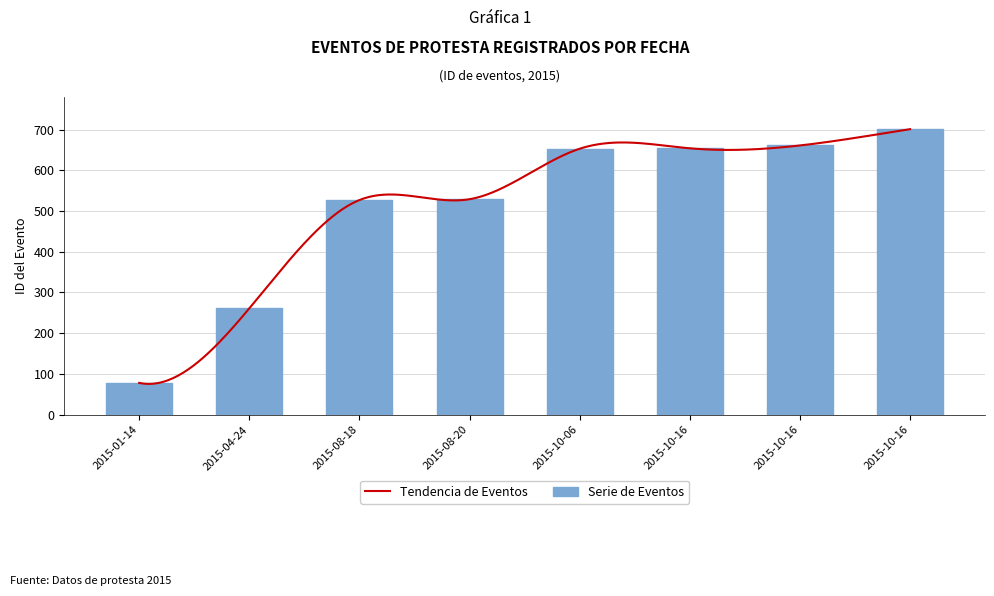

What is the sum of all values?

4064